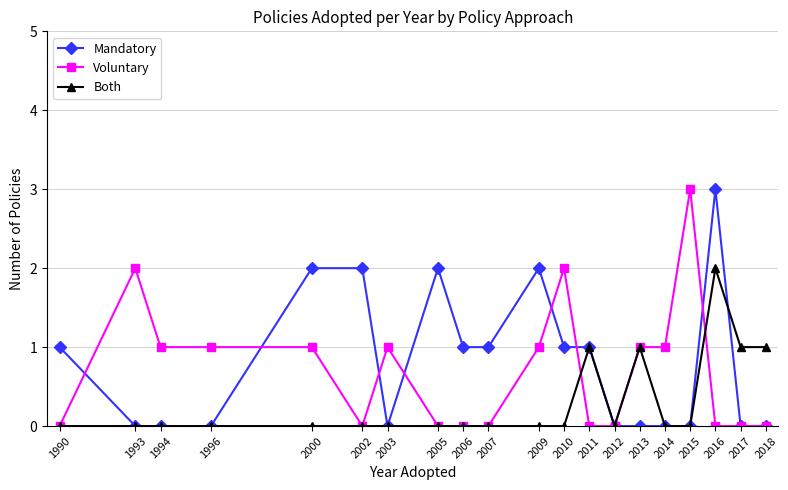

Rank the series by their average value, from lowest to highest.

Both, Voluntary, Mandatory